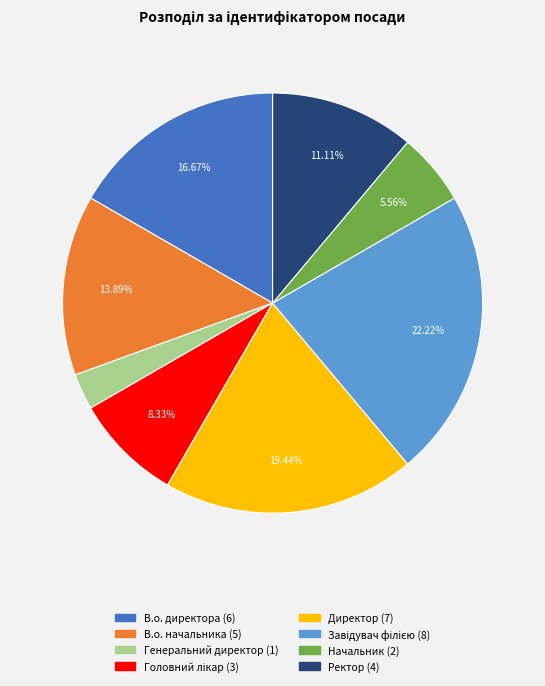

How many slices are in this pie chart?

8